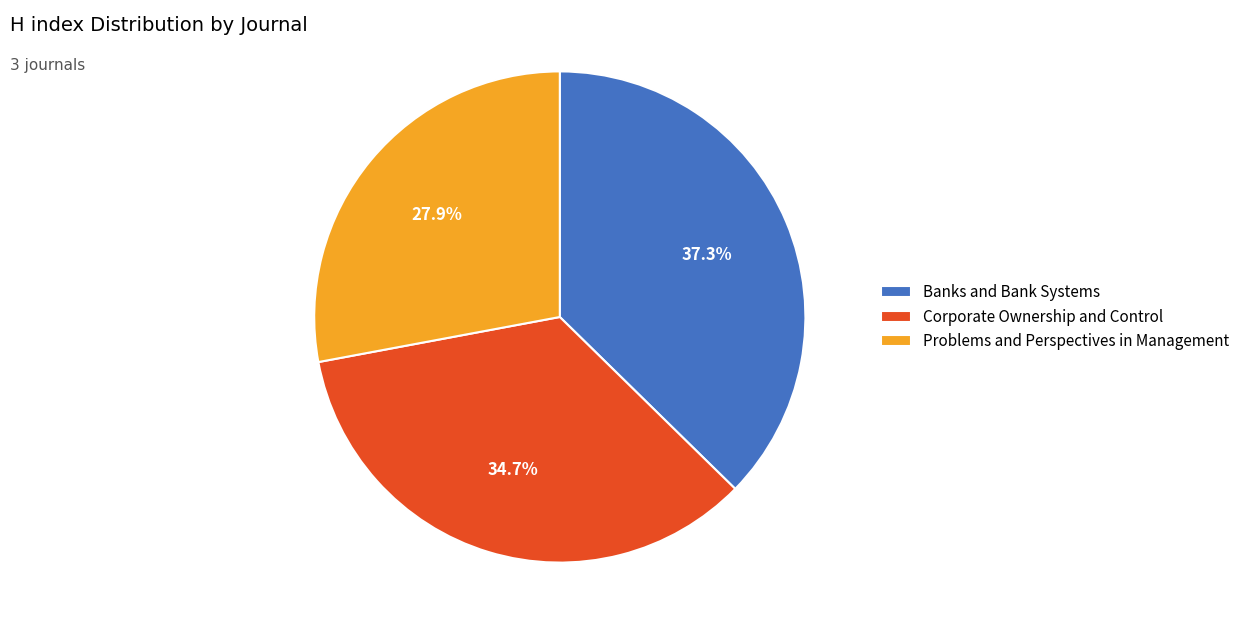

To the nearest percent, what is the difference between the largest and smallest slice percentages?

9%